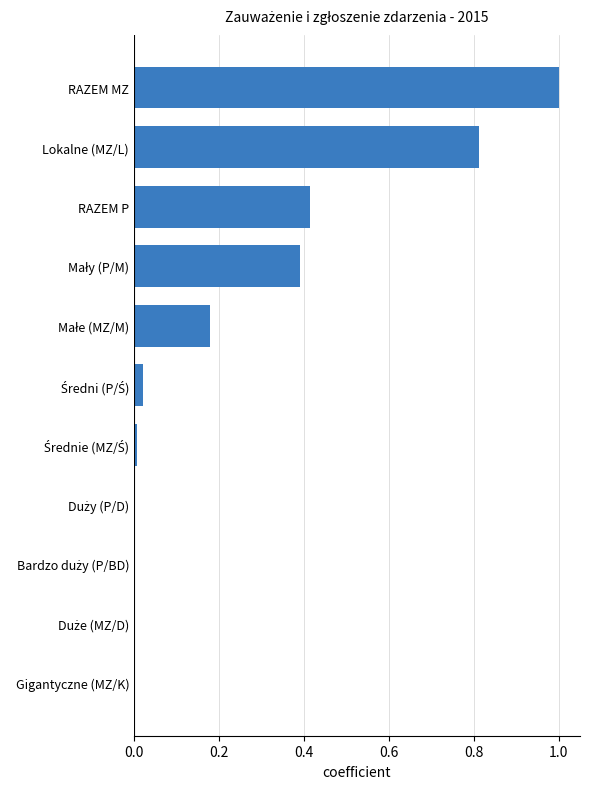

What is the change in value from RAZEM P to RAZEM MZ?

+0.6